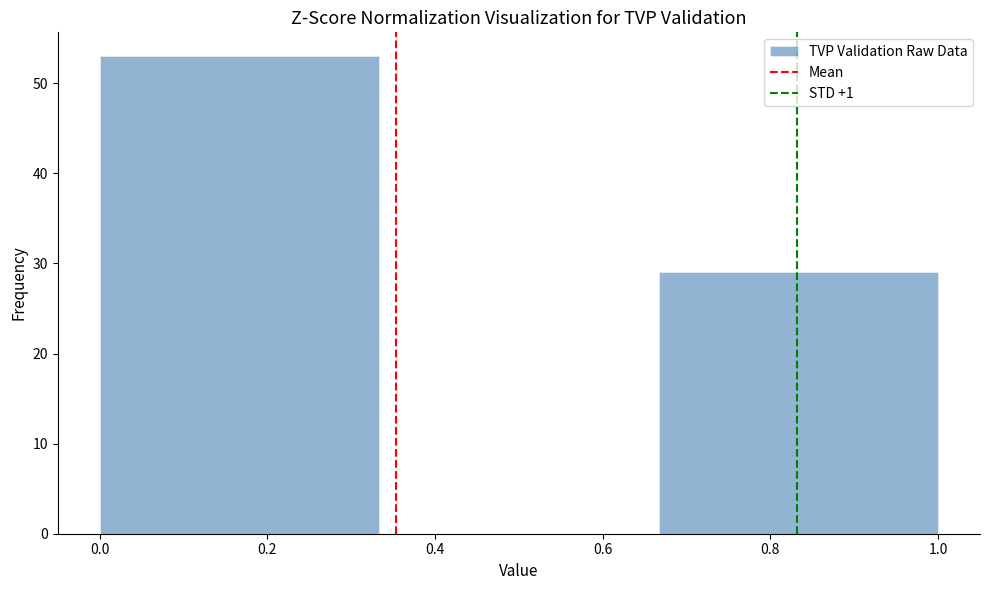

Which range on the x-axis has the tallest bar?

0.00 to 0.34